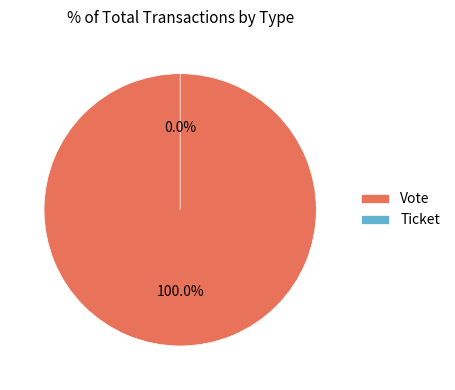

What percentage do Vote and Ticket together represent?

100.0%